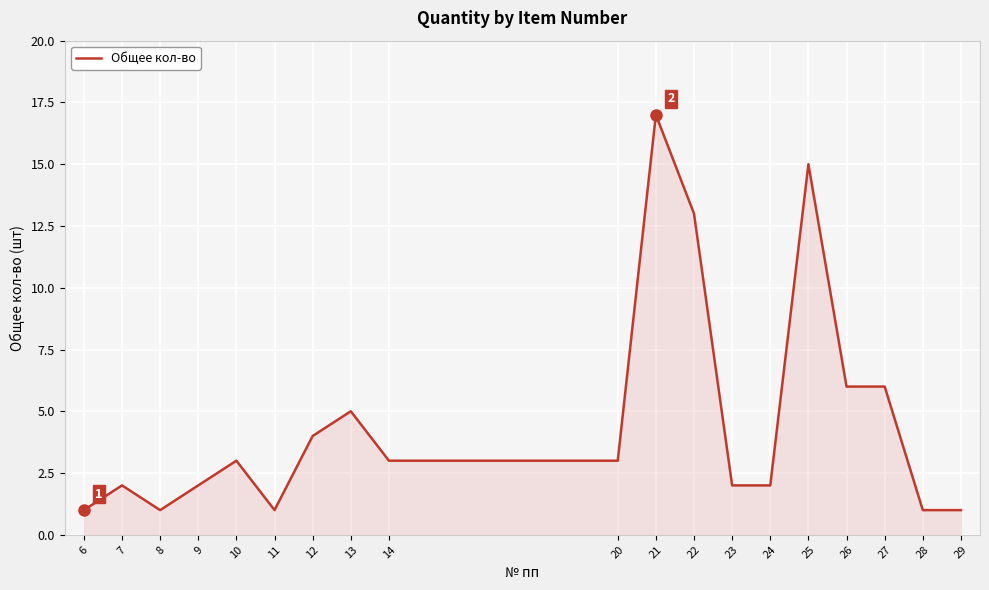

Which category has the highest value across all series?

21